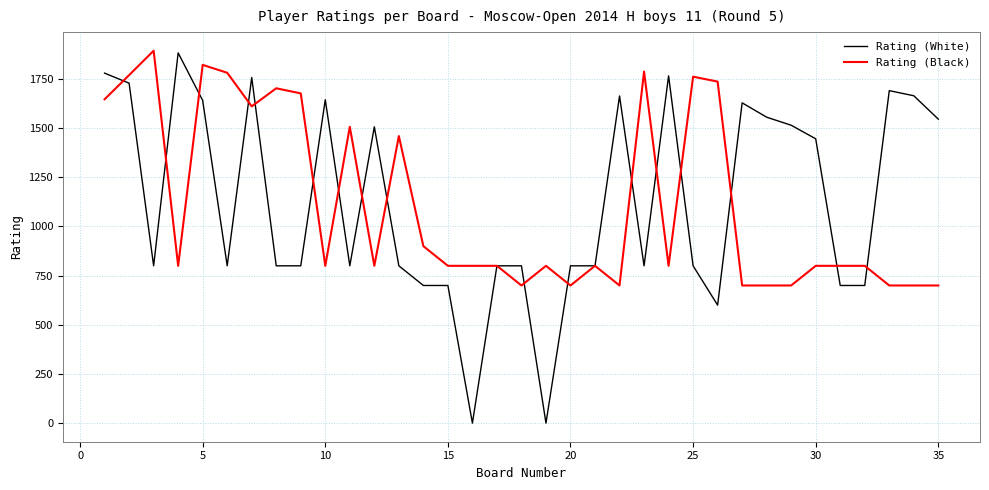

What is the maximum value for Rating (Black)?

1894